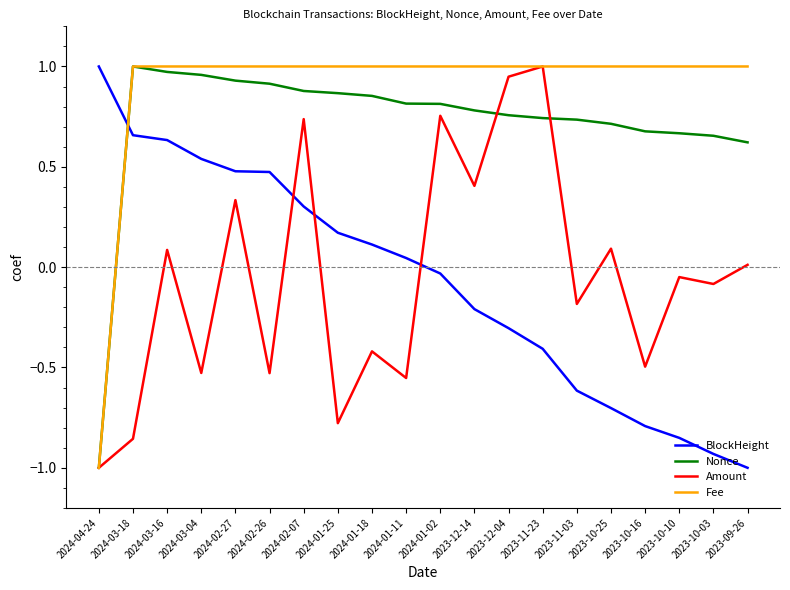

At which label does Amount first exceed 0?

2024-03-16